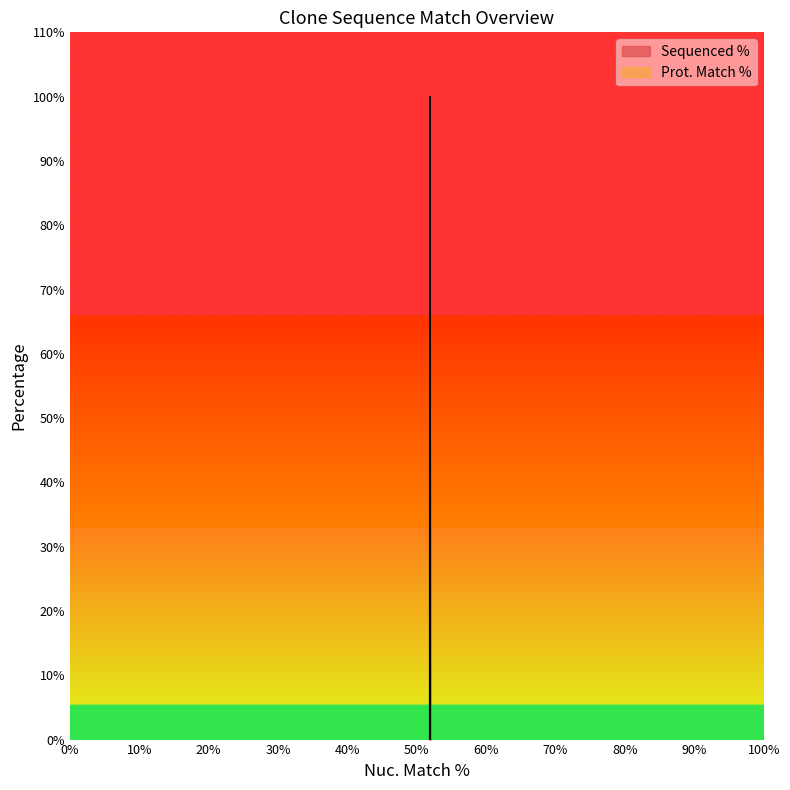

How many values are between 0 and 100?

3